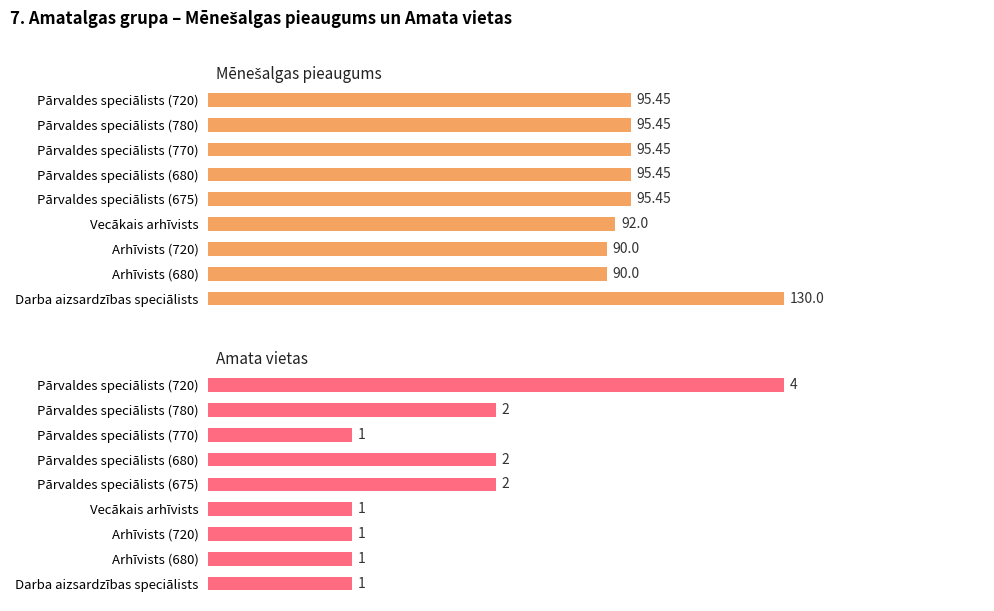

What is the value of the Mēnešalgas pieaugums bar at the 7th from the left?

90.0